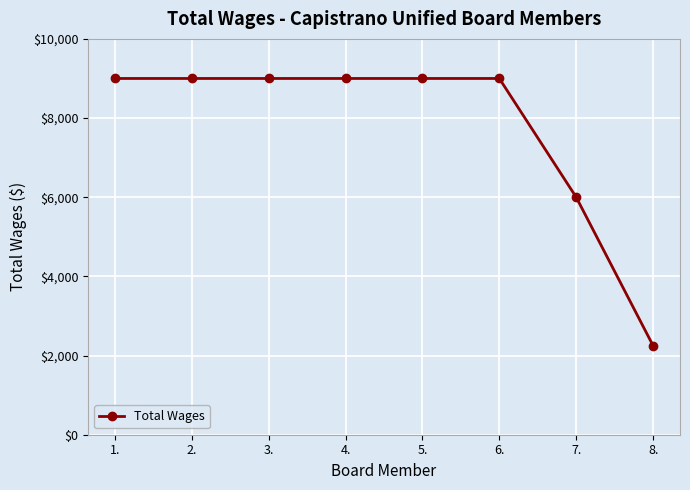

The value at 1. is 9000. True or false?

True